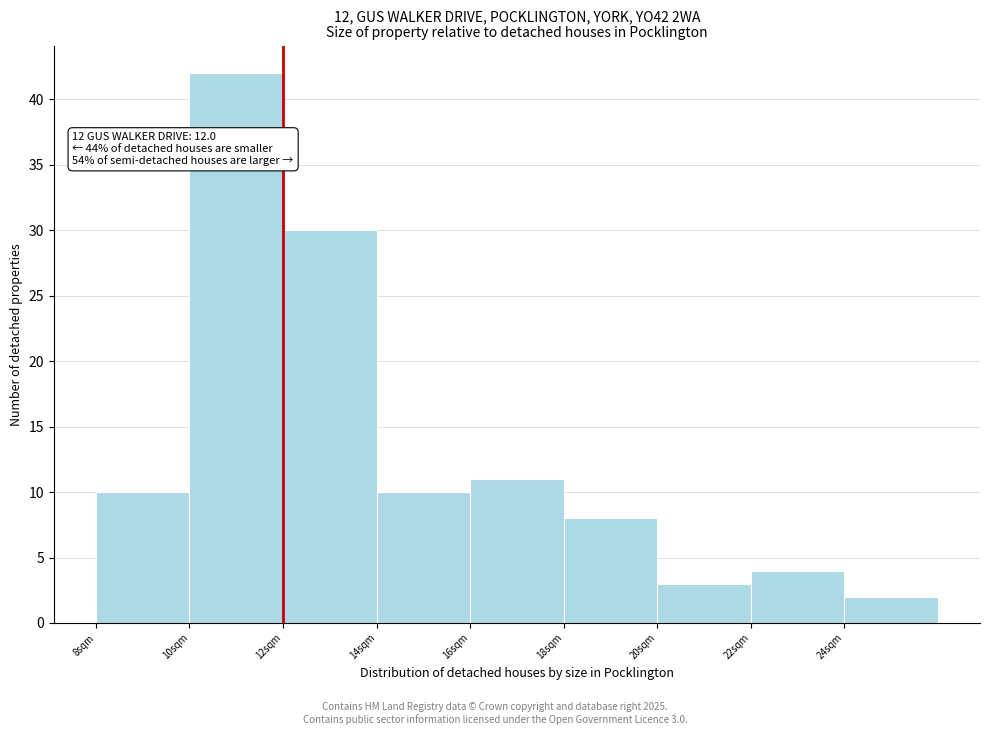

Which range on the x-axis has the tallest bar?

10 to 12